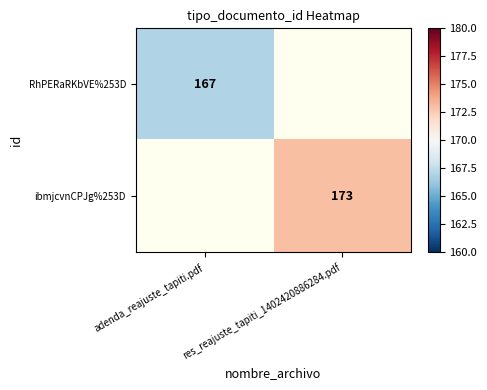

The value of RhPERaRKbVE%253D at adenda_reajuste_tapiti.pdf is 106. True or false?

False